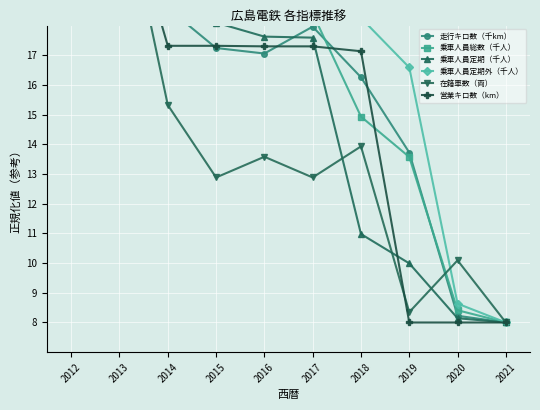

Reading left to right, extract all data points from this chart.

走行キロ数（千km）: 2012=21.6	2013=23.0	2014=18.6	2015=17.2	2016=17.1	2017=18.0	2018=16.3	2019=13.7	2020=8.2	2021=8.0
乗車人員総数（千人）: 2012=23.0	2013=21.9	2014=19.8	2015=18.7	2016=18.5	2017=18.4	2018=14.9	2019=13.6	2020=8.4	2021=8.0
乗車人員定期（千人）: 2012=23.0	2013=21.8	2014=19.6	2015=18.1	2016=17.6	2017=17.6	2018=11.0	2019=10.0	2020=8.1	2021=8.0
乗車人員定期外（千人）: 2012=23.0	2013=21.9	2014=20.0	2015=19.3	2016=19.2	2017=19.1	2018=18.3	2019=16.6	2020=8.6	2021=8.0
在籍車数（両）: 2012=22.3	2013=23.0	2014=15.3	2015=12.9	2016=13.6	2017=12.9	2018=13.9	2019=8.3	2020=10.1	2021=8.0
営業キロ数（km）: 2012=23.0	2013=22.9	2014=17.3	2015=17.3	2016=17.3	2017=17.3	2018=17.1	2019=8.0	2020=8.0	2021=8.0